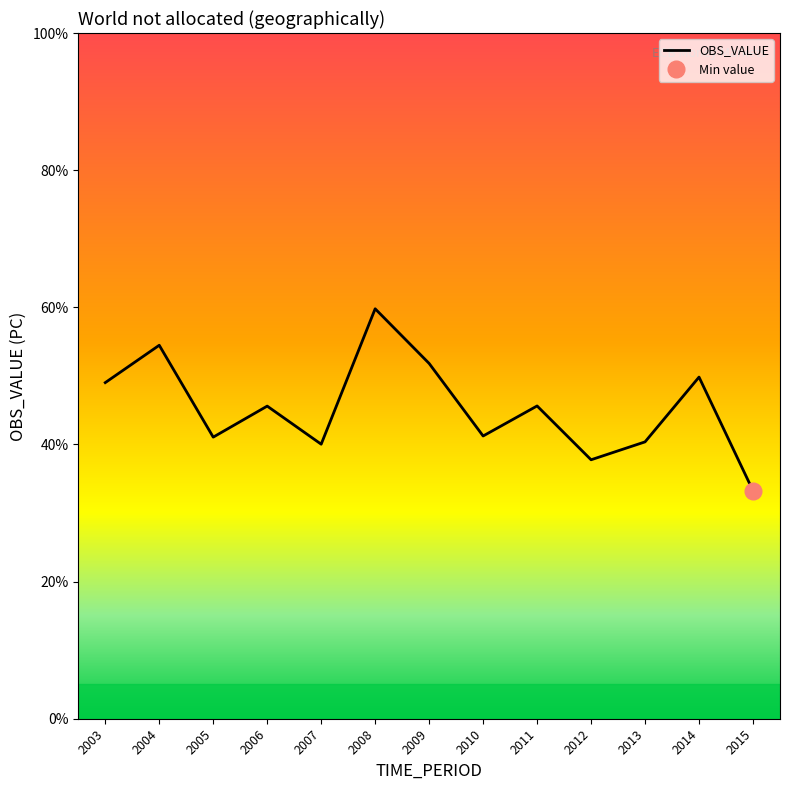

At which category does the data reach its first local valley?

2005